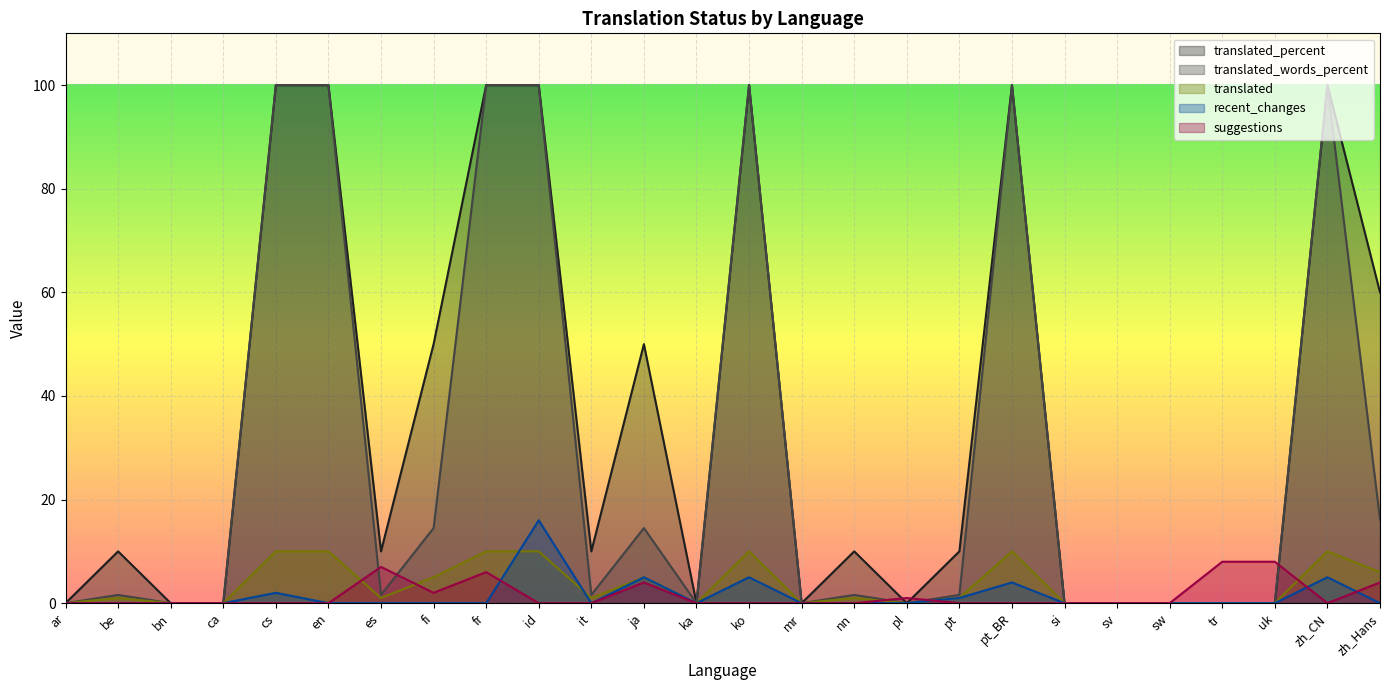

Between which two adjacent categories do suggestions and recent_changes first intersect?

fr and id